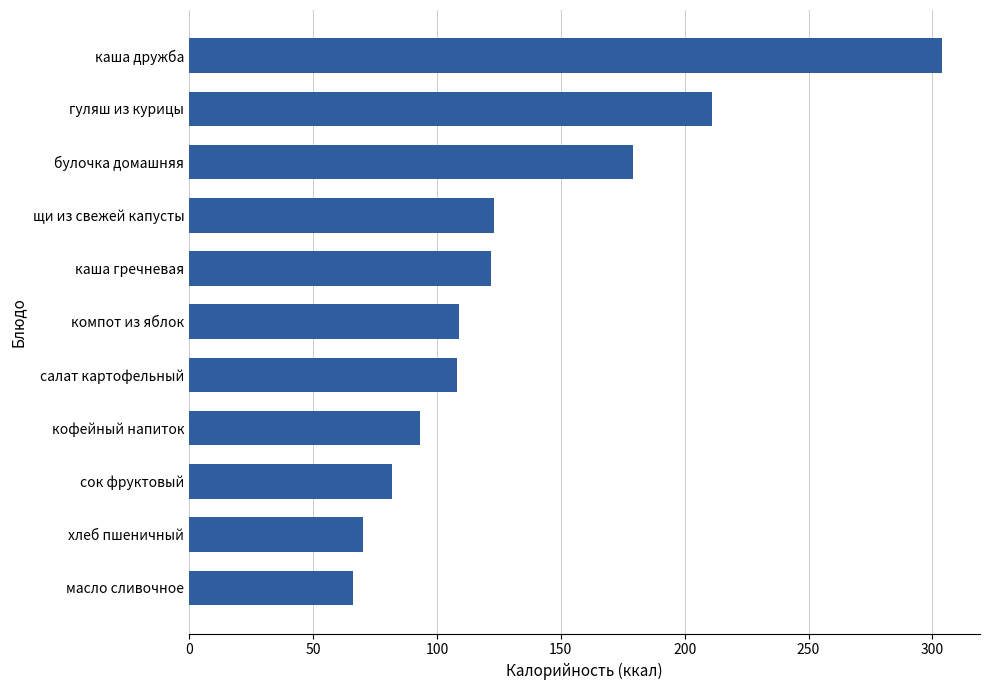

Which category has the highest value across all series?

каша дружба